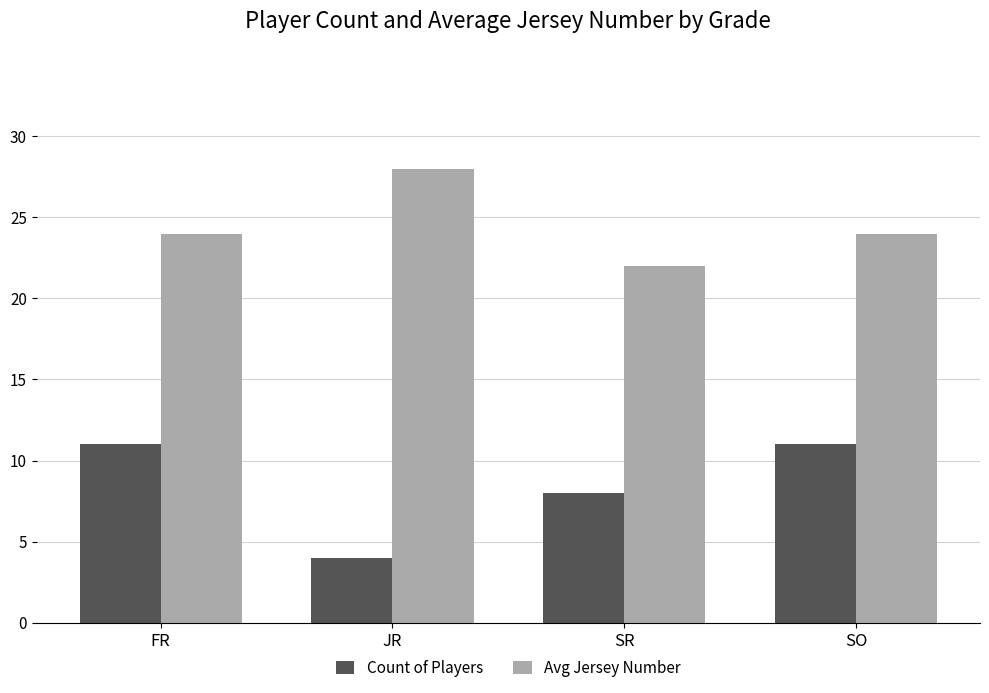

Reading left to right, transcribe all the data shown in this chart.

Count of Players: FR=11	JR=4	SR=8	SO=11
Avg Jersey Number: FR=24	JR=28	SR=22	SO=24